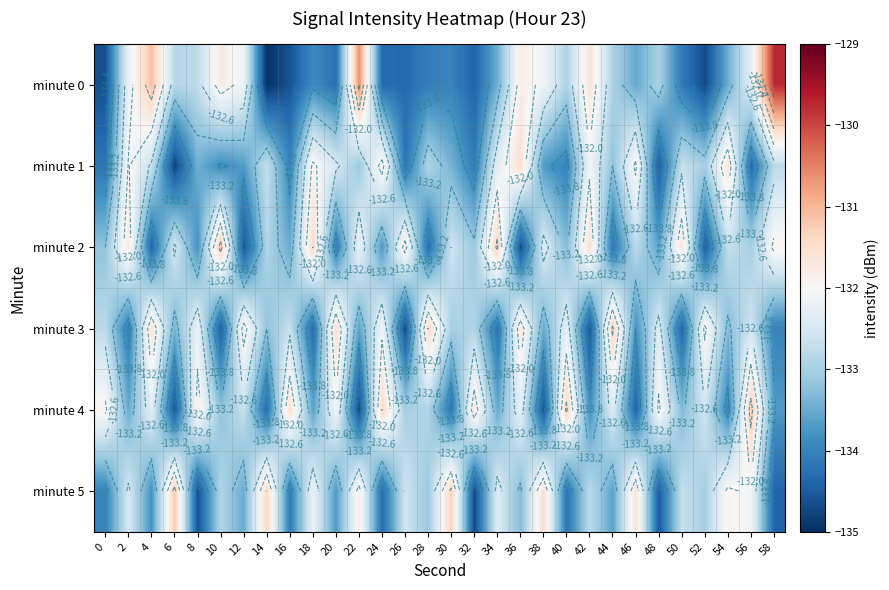

True or false: minute 2 has a value of -50.7 at 6.

False